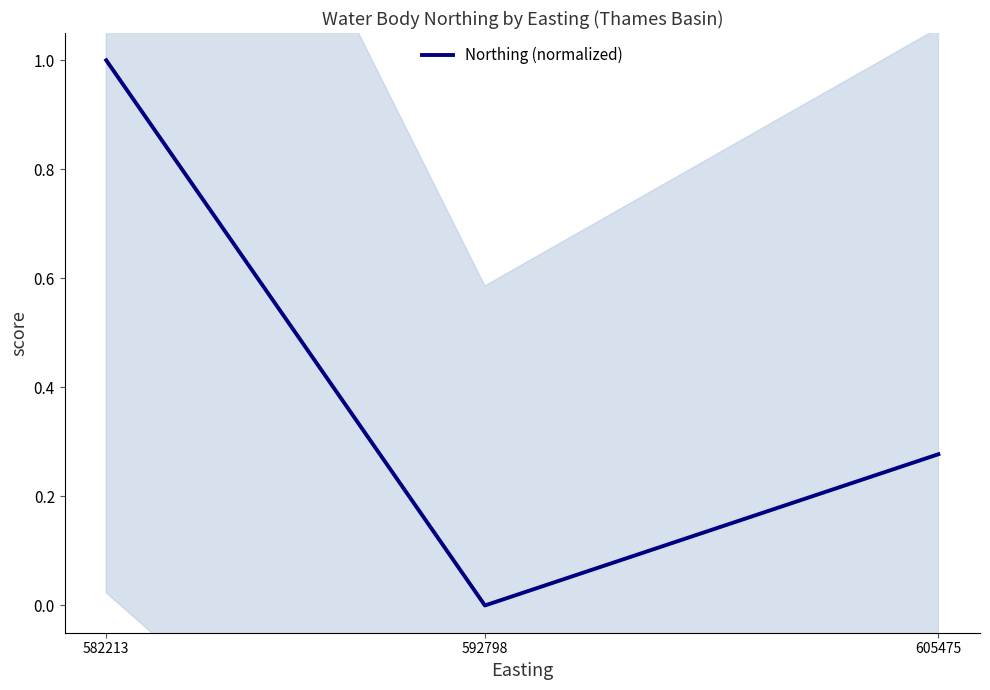

Reading right to left, extract all data points from this chart.

605475=0.3	592798=0.0	582213=1.0